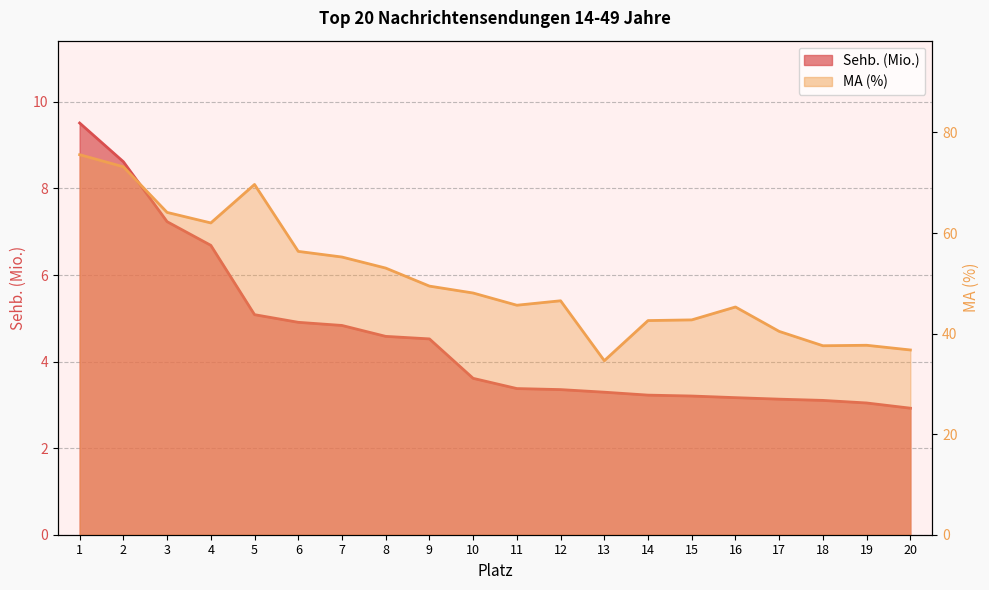

At how many categories does at least one series exceed 61?

5